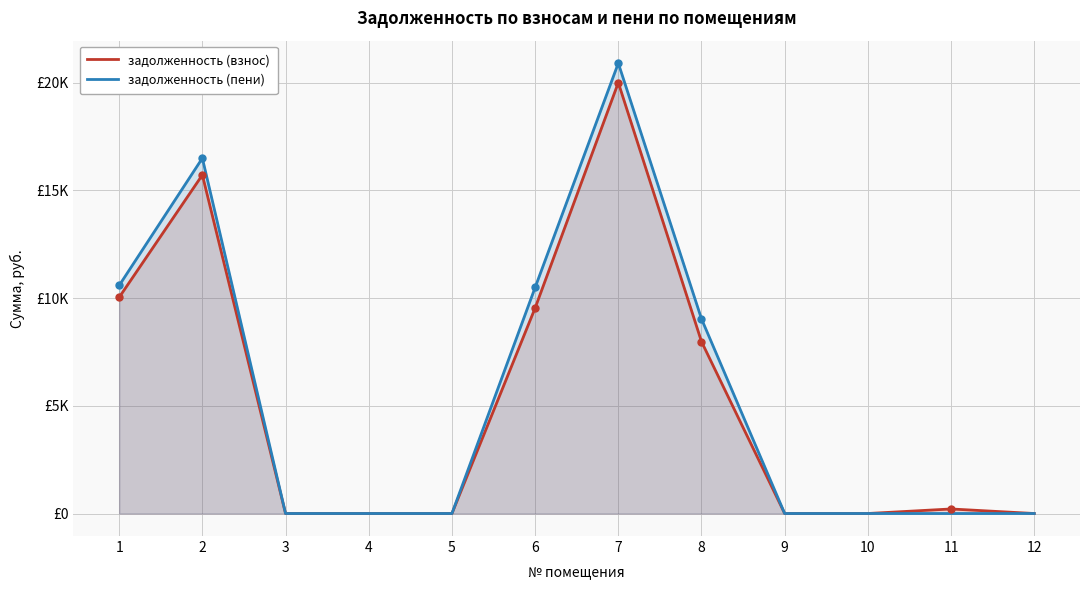

At which category does the chart reach its minimum across all series?

3